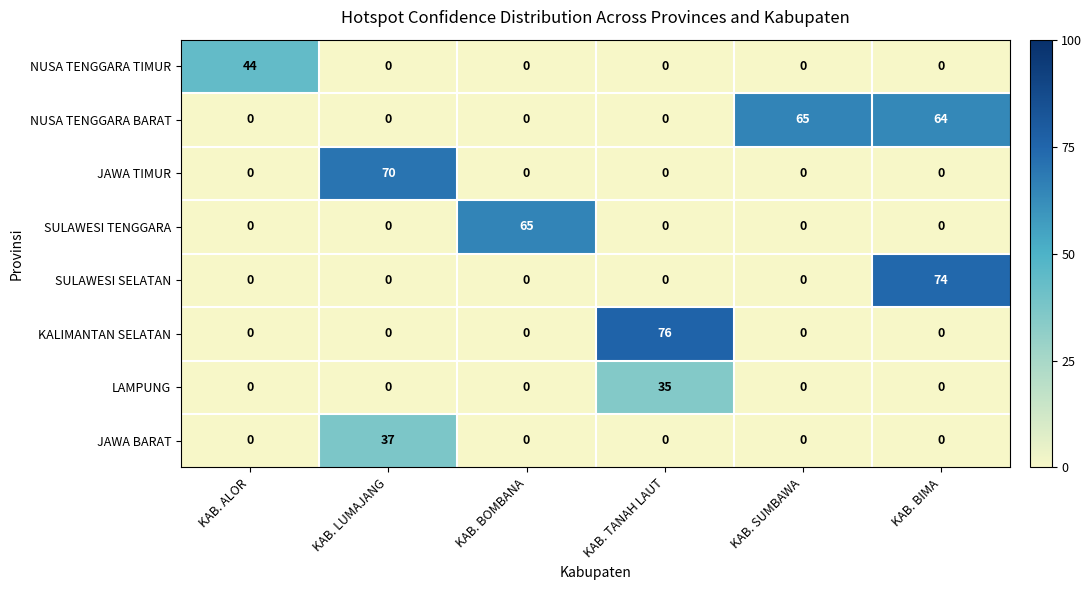

Which series has the largest range (max minus min)?

KALIMANTAN SELATAN